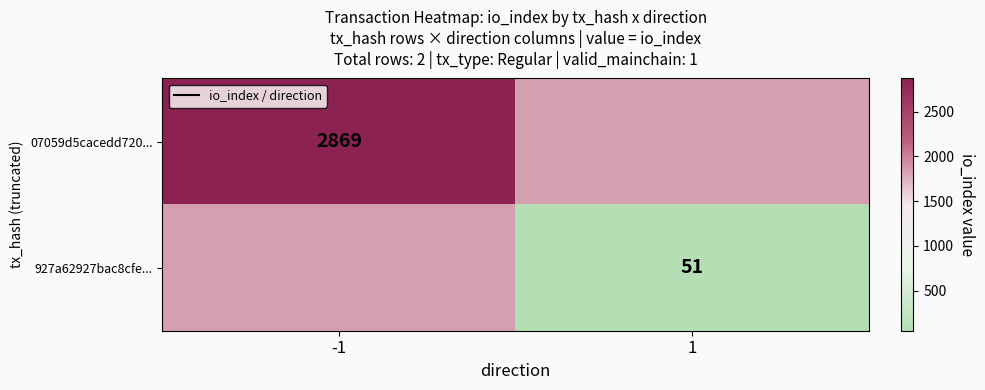

What is the minimum value shown in the chart?

51.0